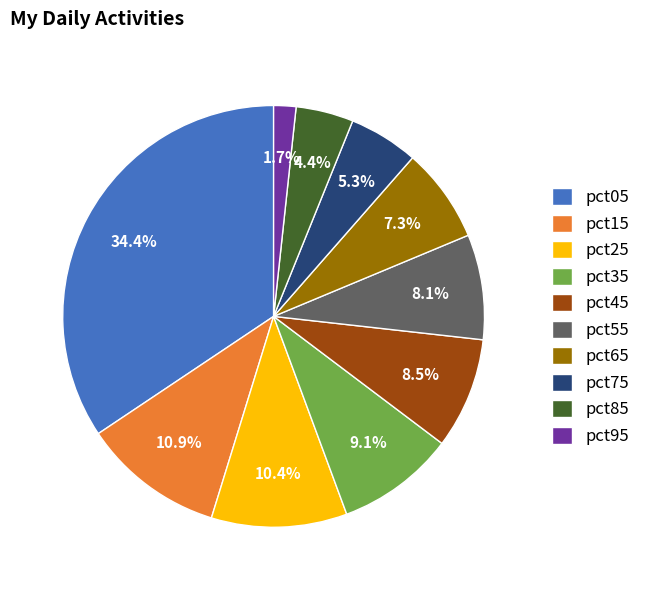

To the nearest percent, what portion does pct55 represent?

8%